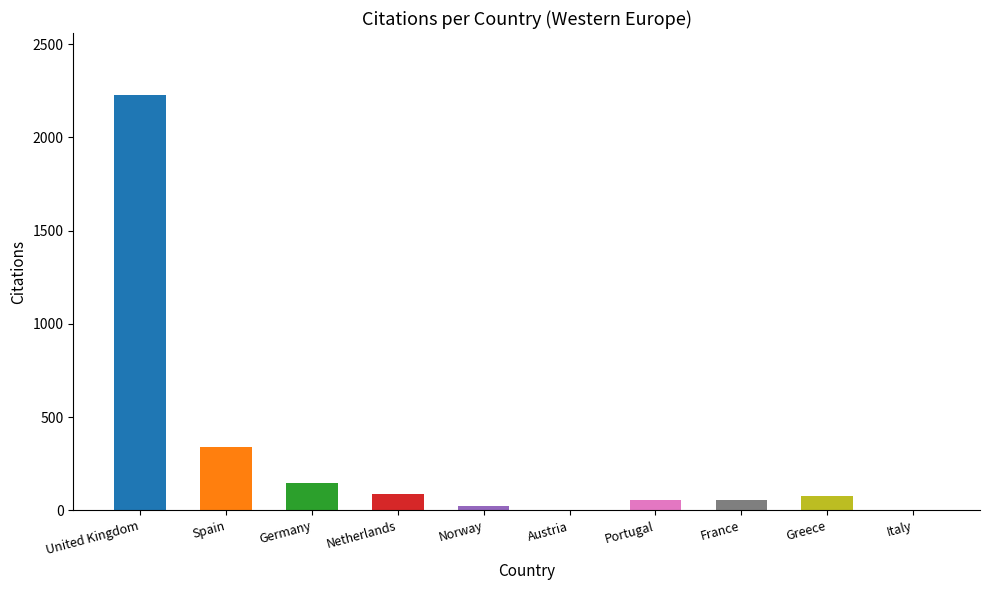

What is the sum of all values?

3026